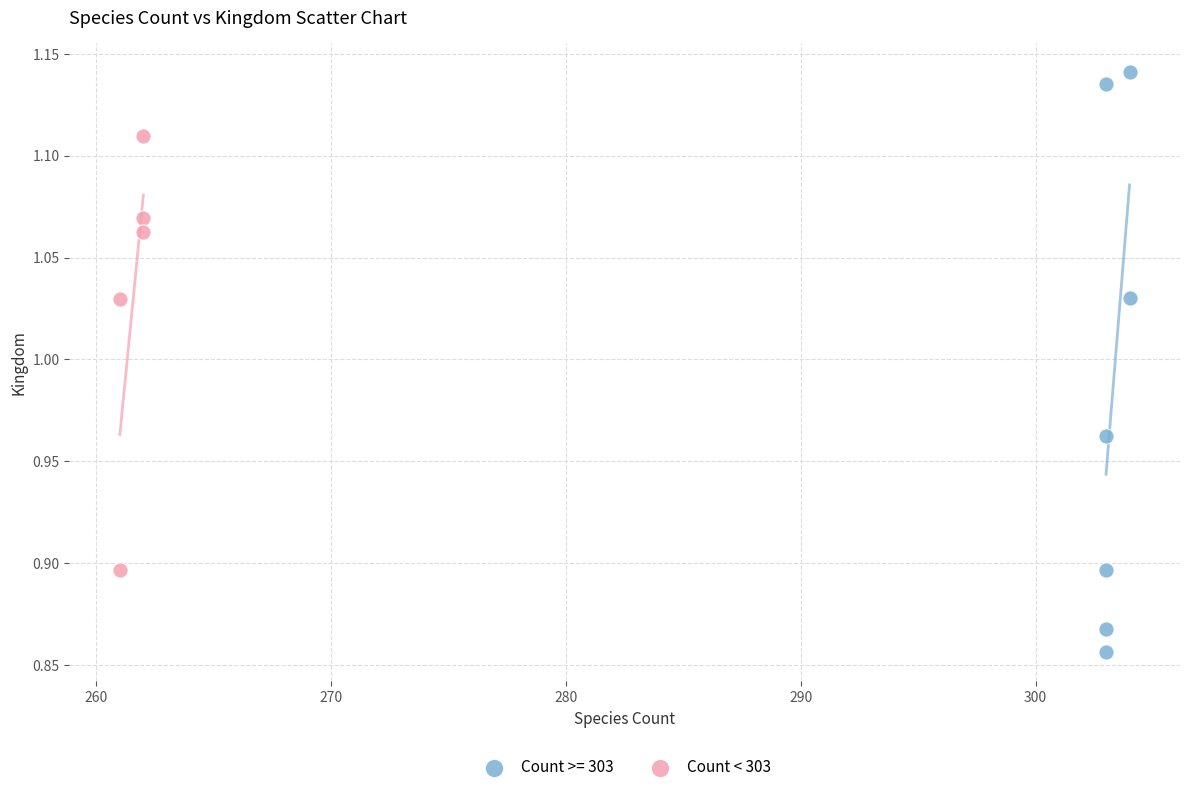

Which series reaches the minimum Y coordinate?

Count >= 303